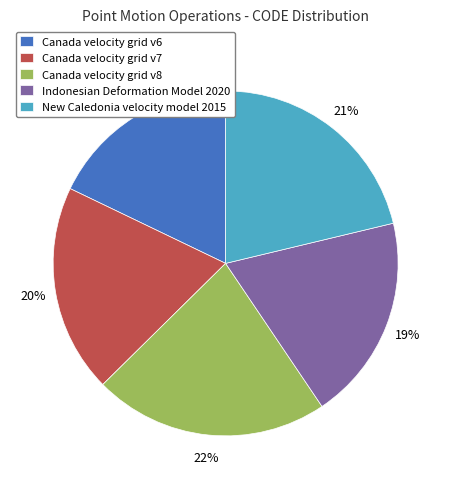

Is there any slice that represents more than half of the pie?

No